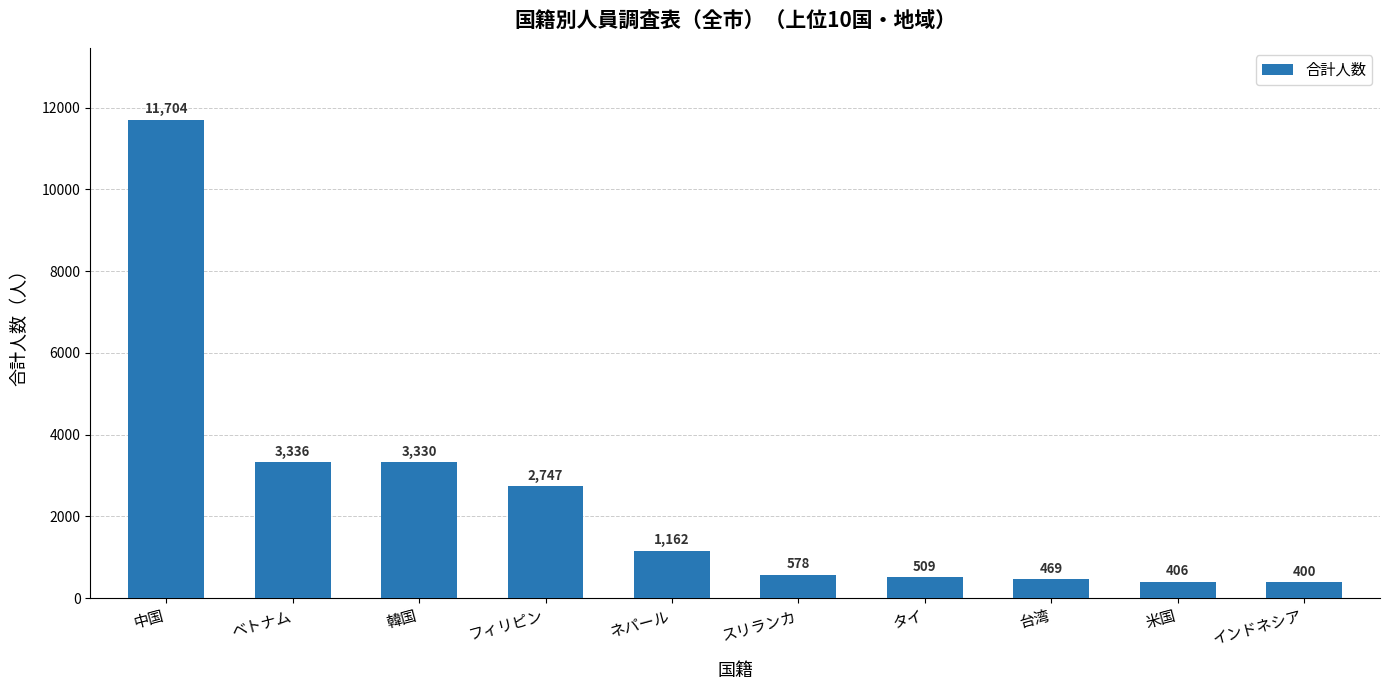

What value does the data have at インドネシア?

400